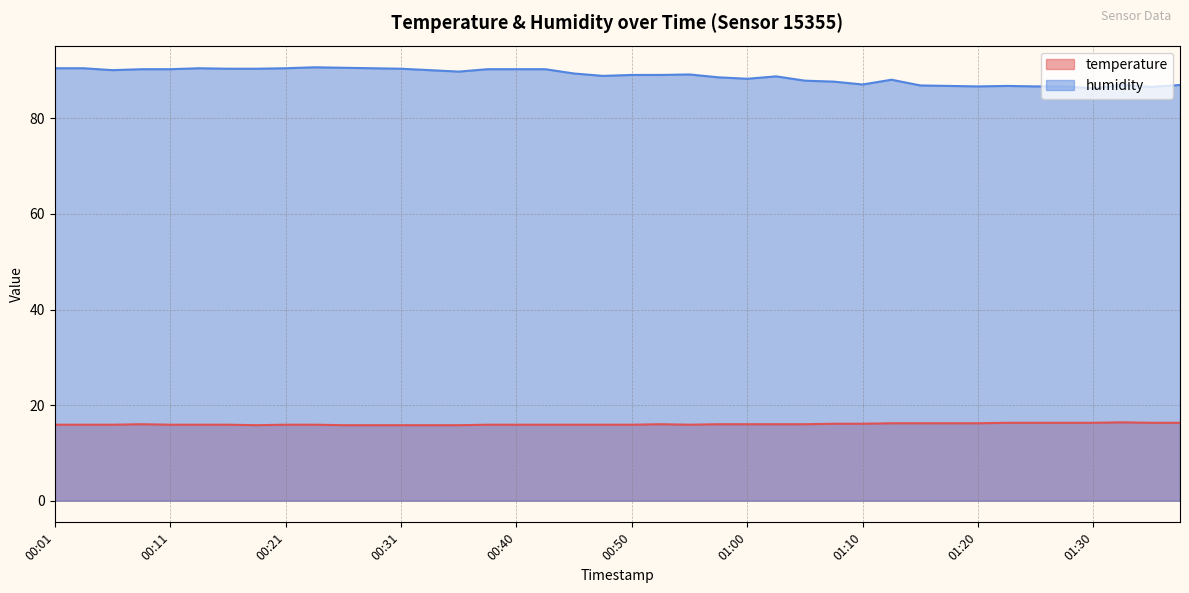

What position from the right is 01:30?

4